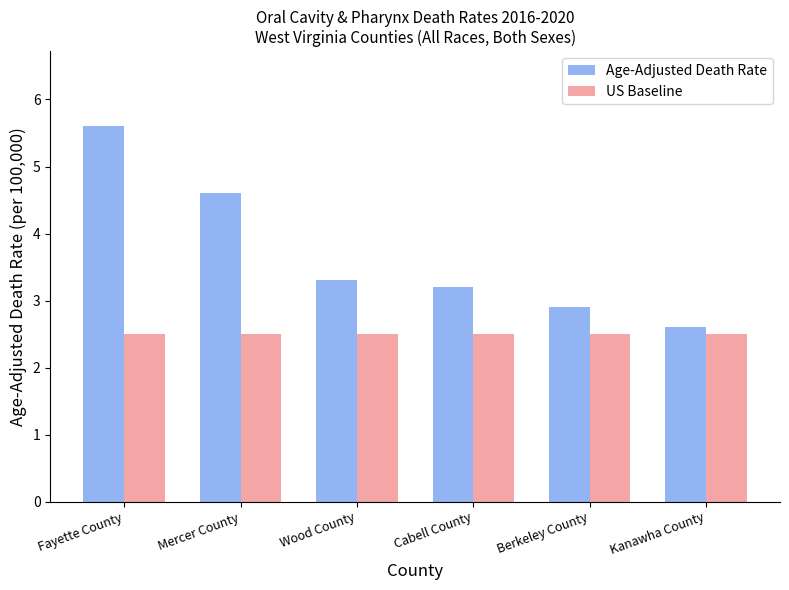

What is the lowest value of the US Baseline series?

2.5